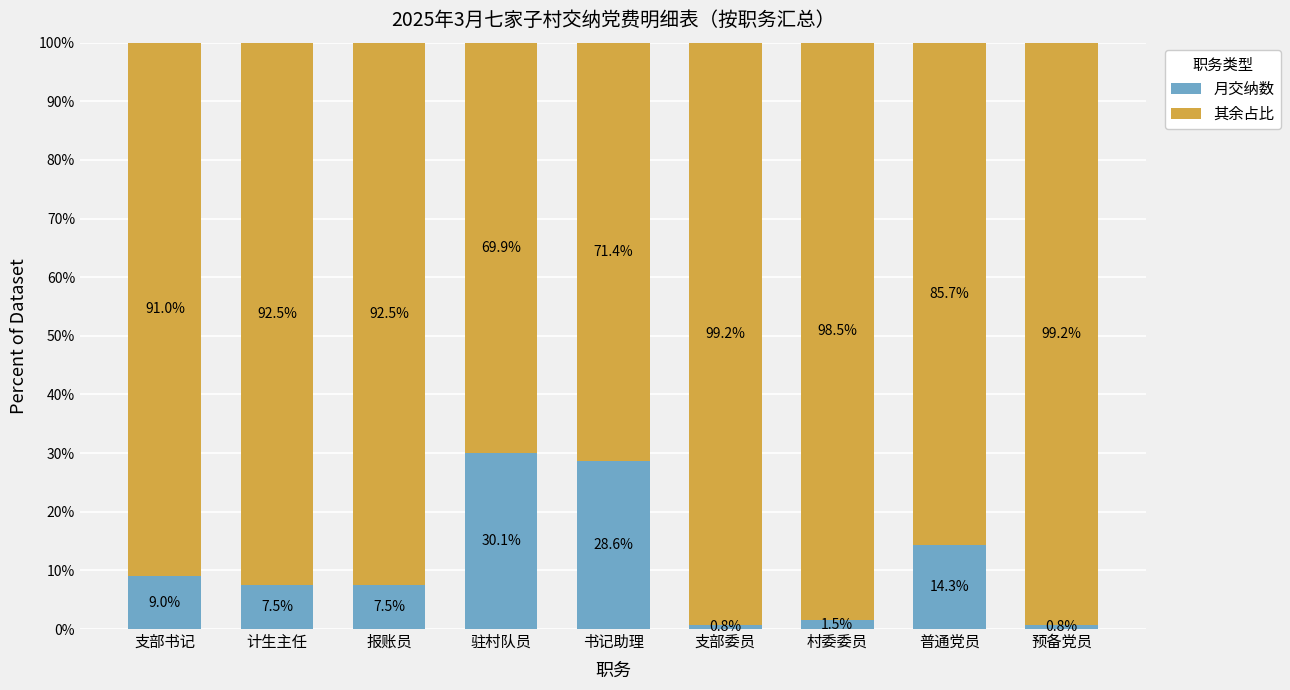

At which label does 月交纳数 first exceed 7?

支部书记